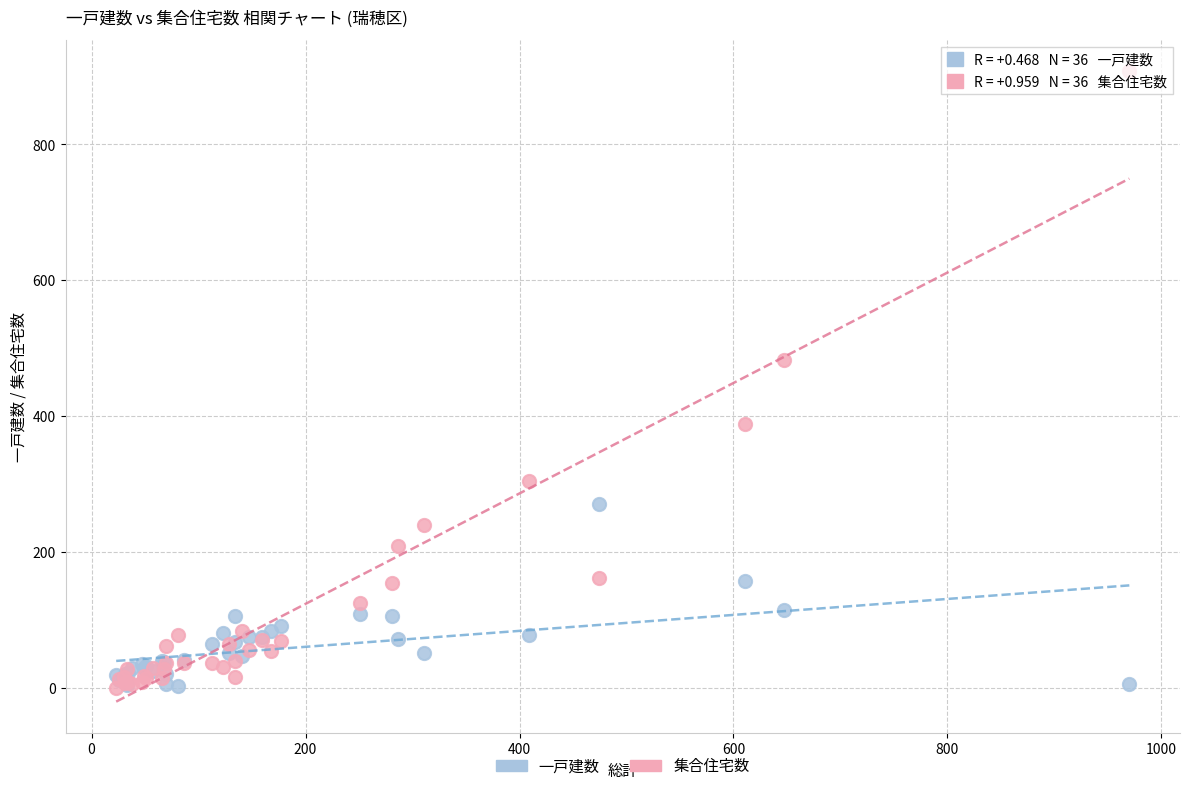

What are all the series names shown in the legend?

一戸建数, 集合住宅数